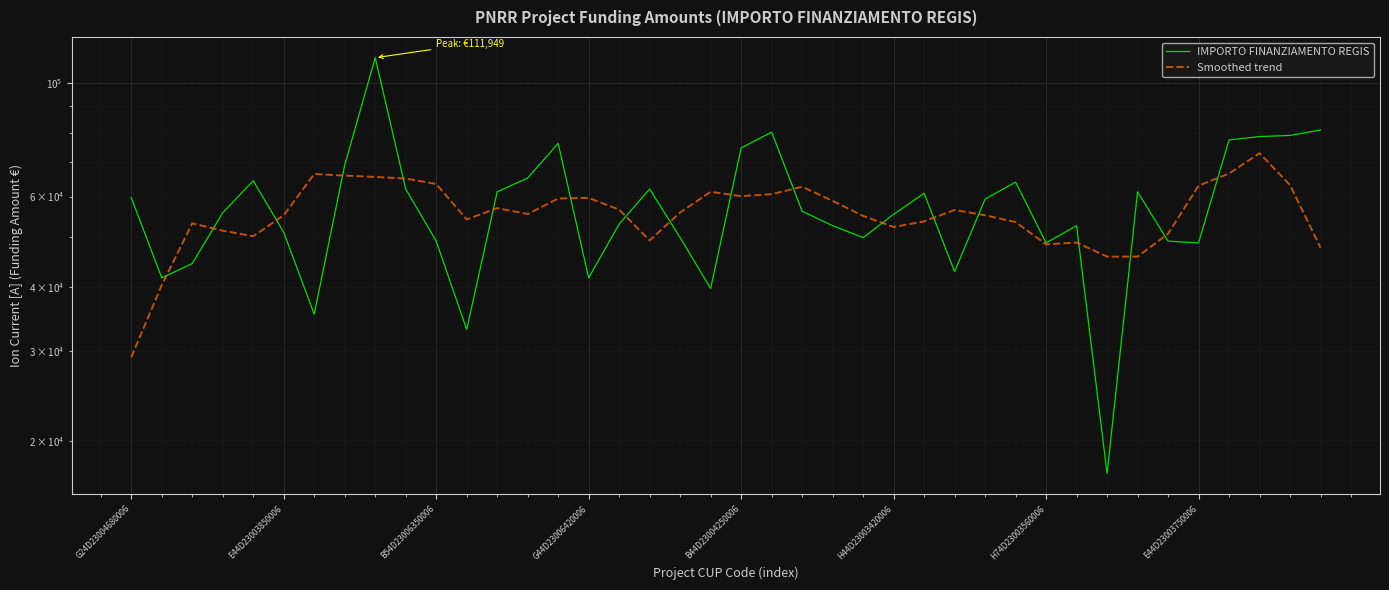

At how many categories does at least one series exceed 97496?

1